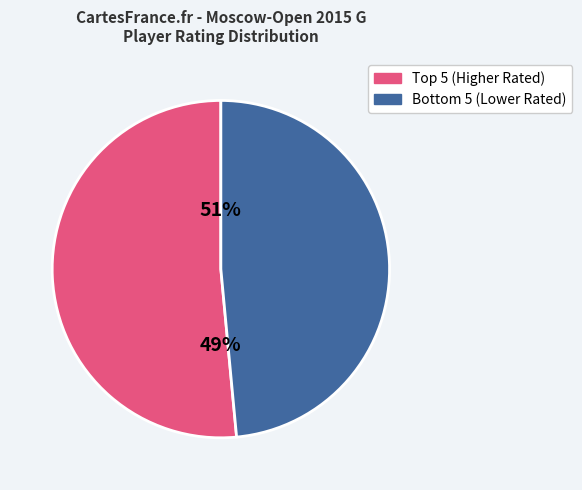

Is Severina Maria the majority of the pie?

No